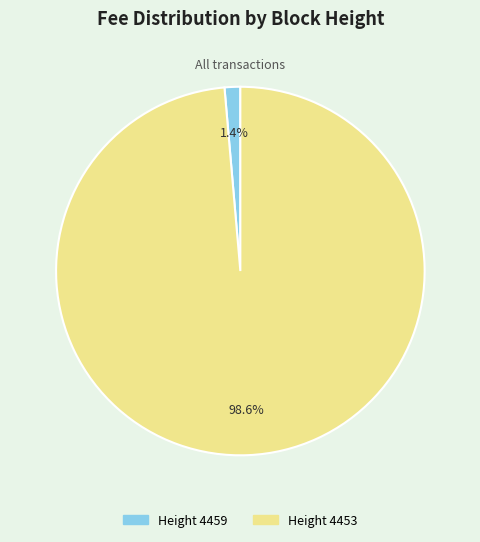

Is there any slice that represents more than half of the pie?

Yes